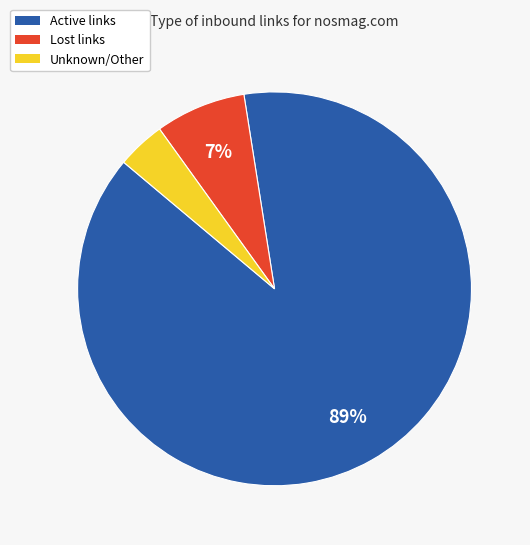

Which category has the smallest portion of the pie?

Unknown/Other